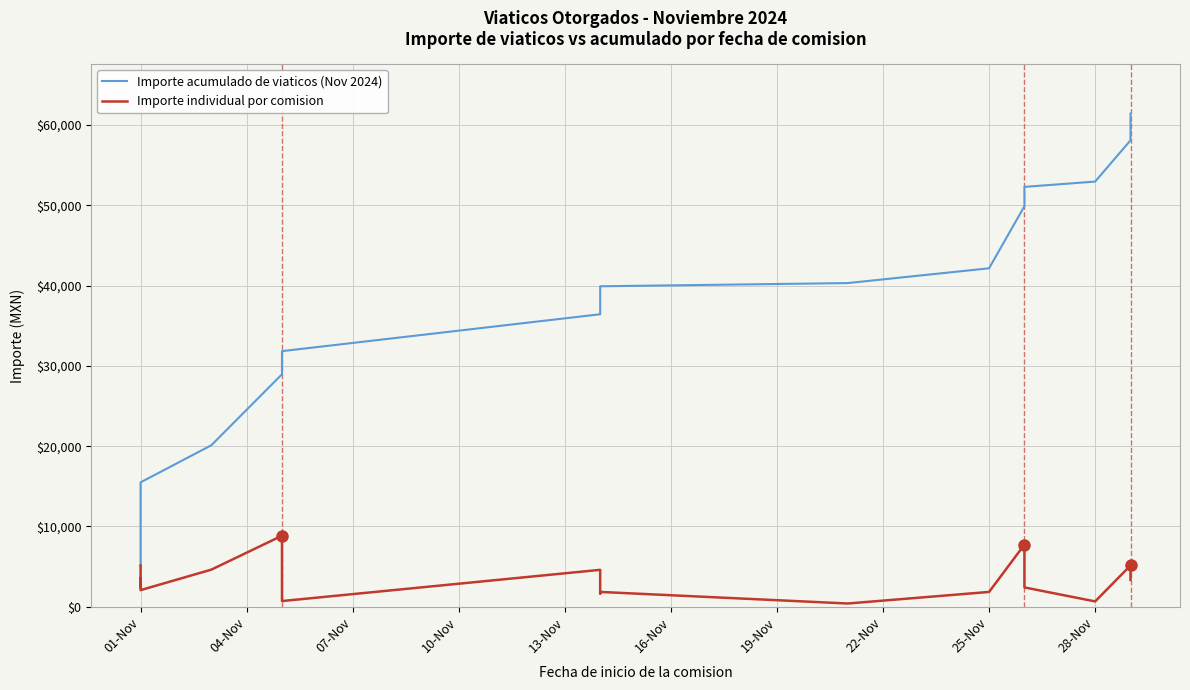

What is the difference between the maximum and second lowest values in the Importe acumulado de viaticos (Nov 2024) series?

53811.1